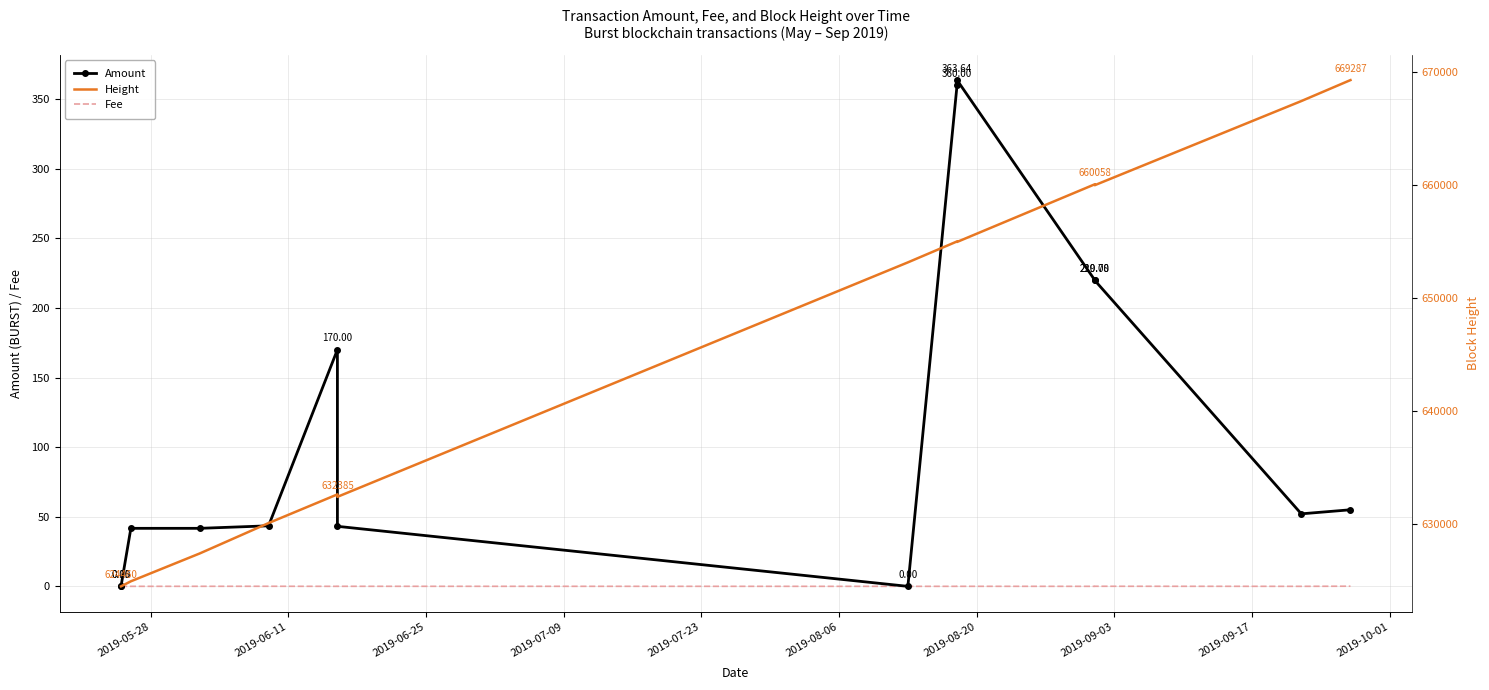

The value of Height at 2019-06-25 is 193406.6. True or false?

False